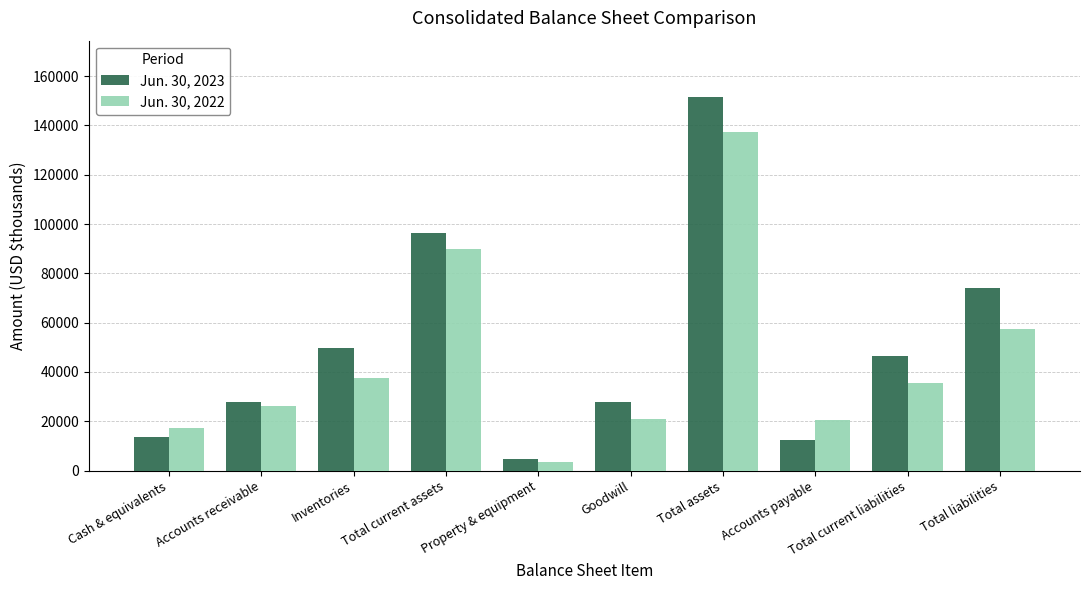

How many groups of bars are there?

10